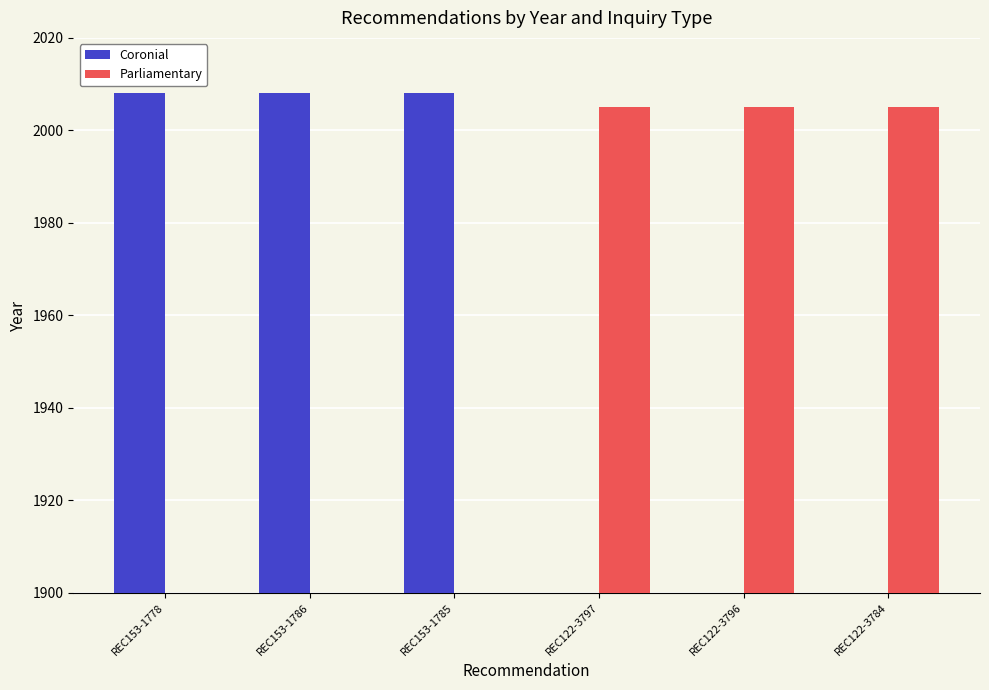

Which label corresponds to the smallest value in the chart?

REC122-3797